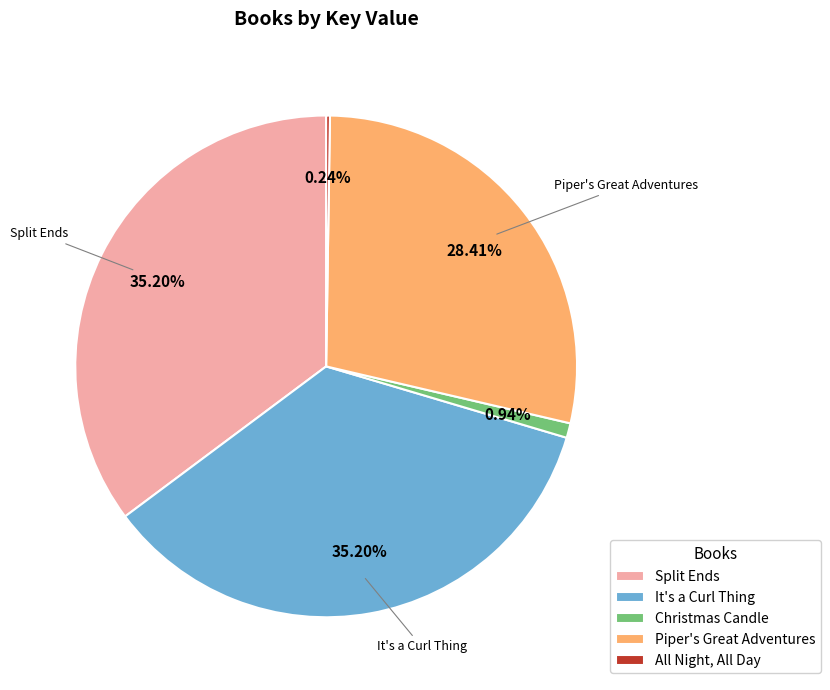

To the nearest percent, what is the difference between the largest and smallest slice percentages?

35%